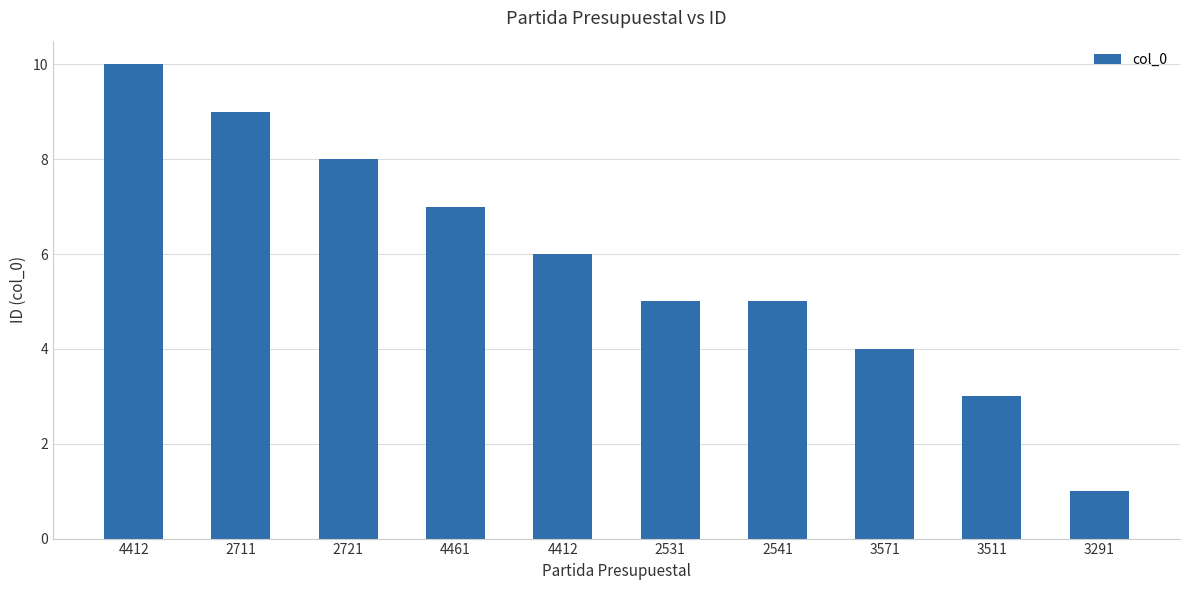

Is it true that the value at 4412 is 10?

True